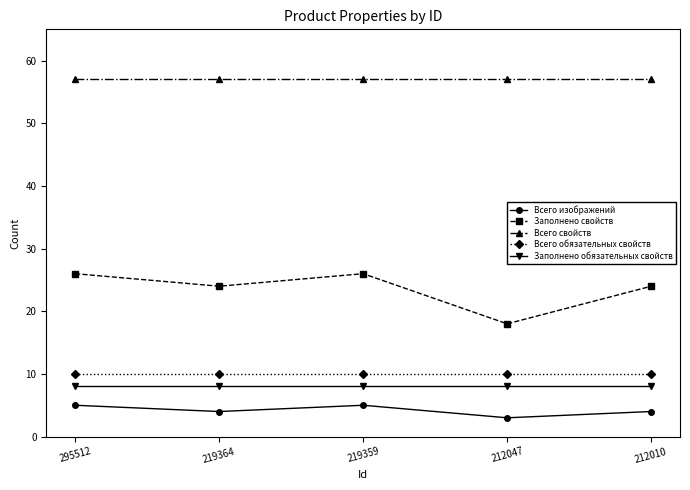

How many interior local peaks does the Всего изображений series have?

1